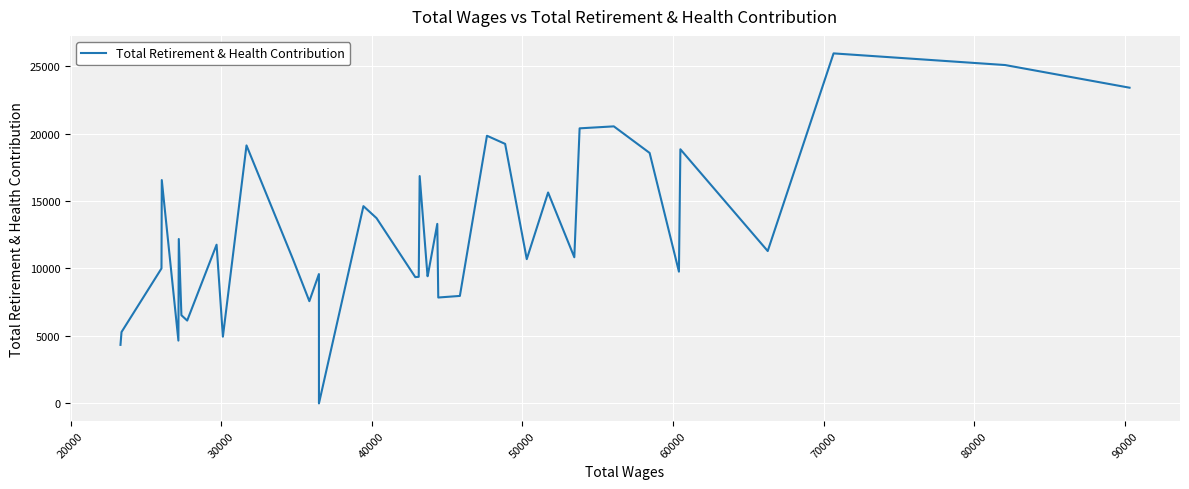

What is the difference between the maximum and minimum values?

25941